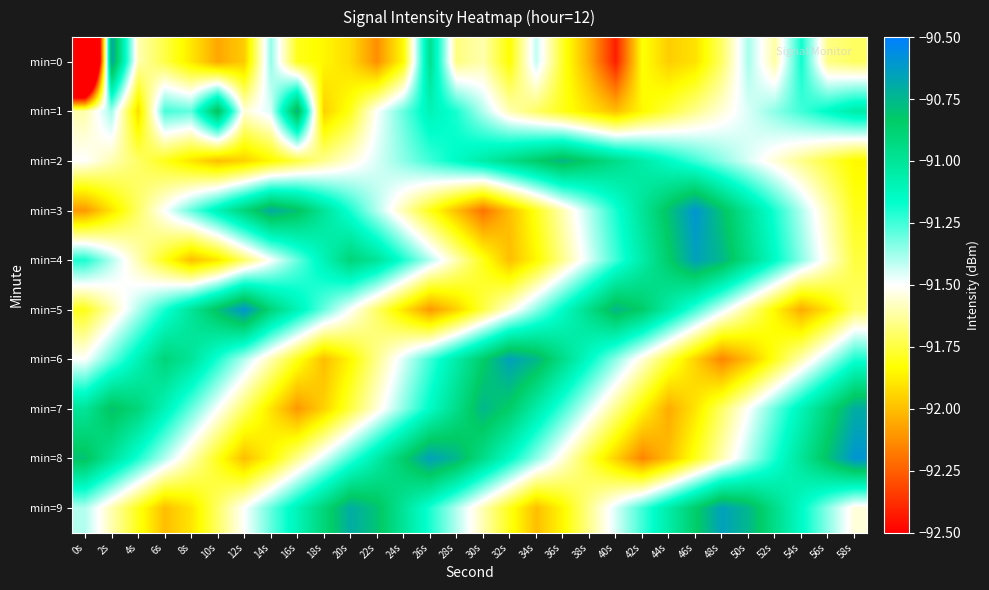

How many series are shown in this chart?

10